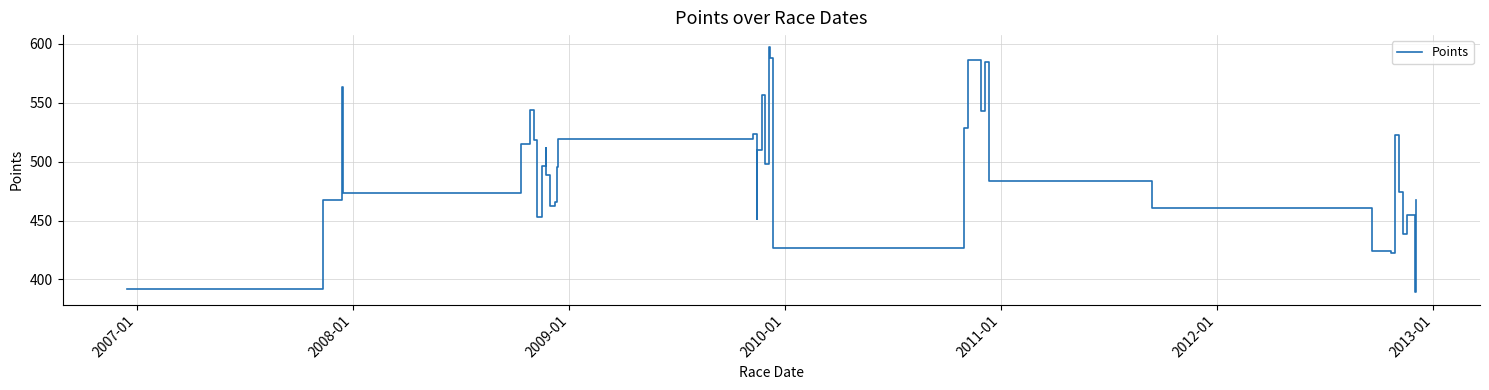

What is the greatest value displayed?

597.0